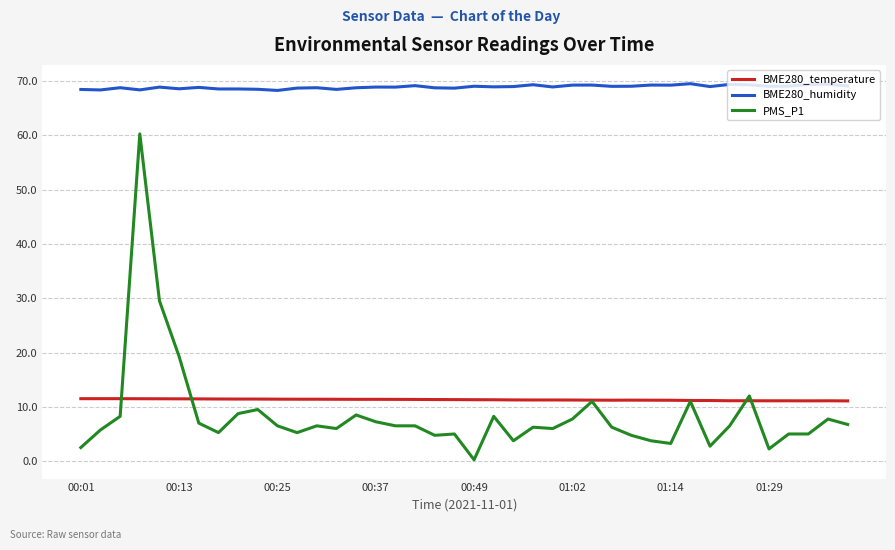

Does the chart display data point markers on the line(s)?

No